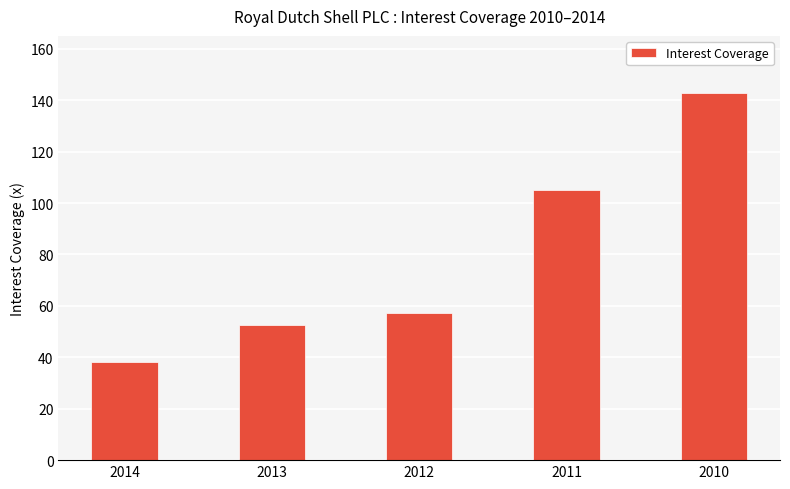

List the labels in order of value, largest first.

2010, 2011, 2012, 2013, 2014